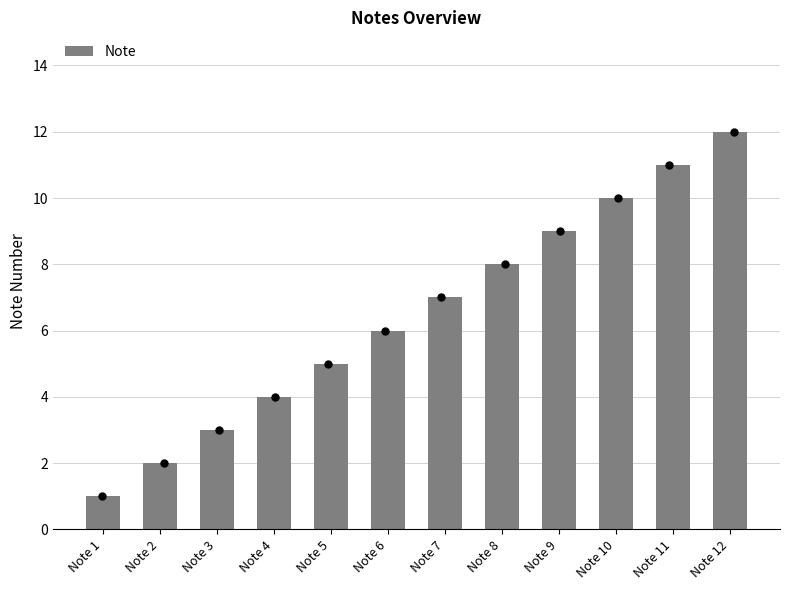

Between Note 4 and Note 1, which is larger?

Note 4